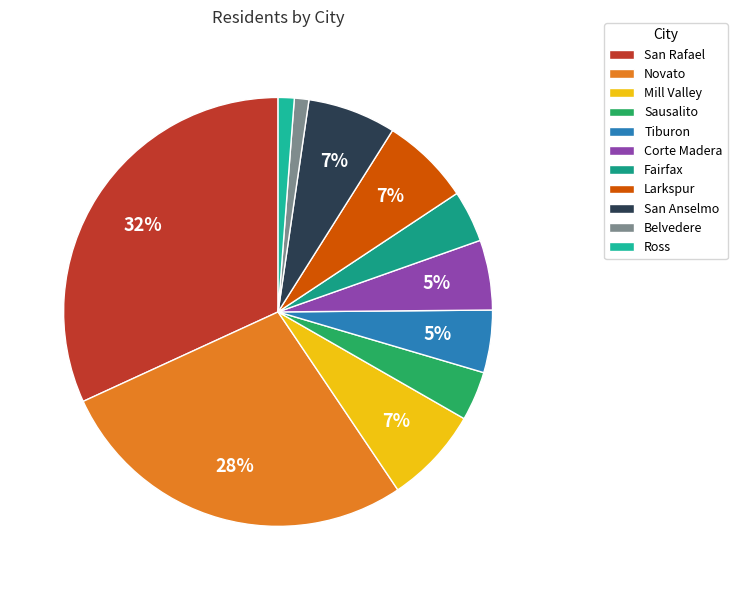

How many slices are in this pie chart?

11